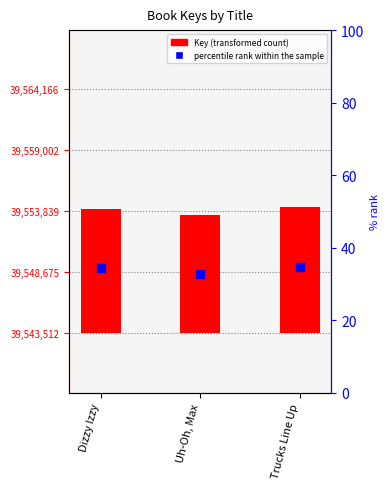

What is the change in value from Uh-Oh, Max to Trucks Line Up?

+654